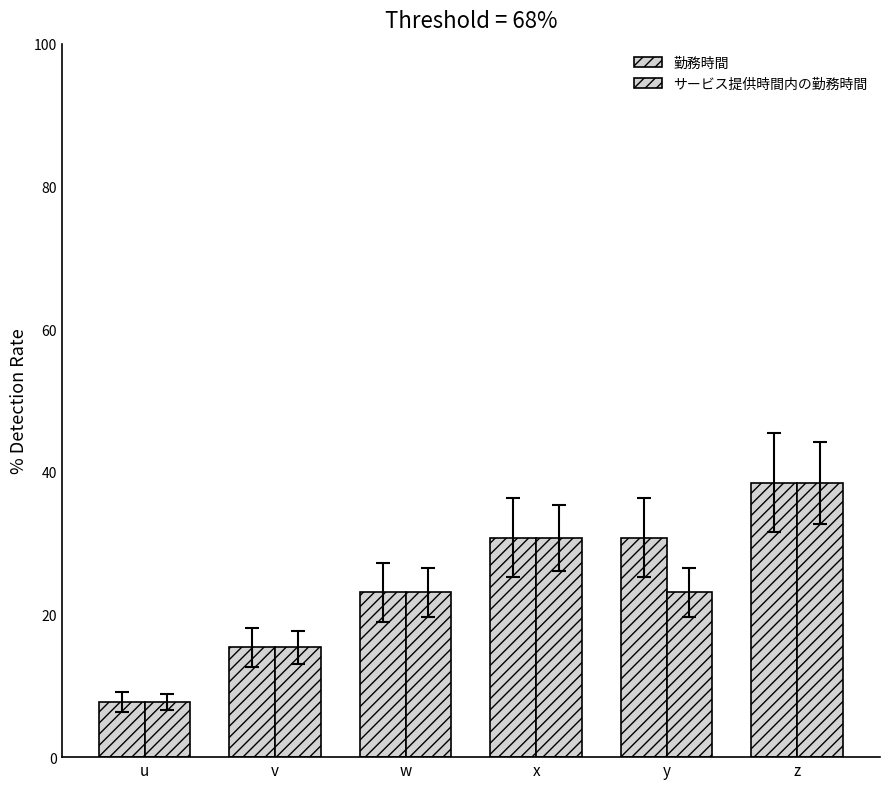

What is the approximate value of 勤務時間 at v?

15.4